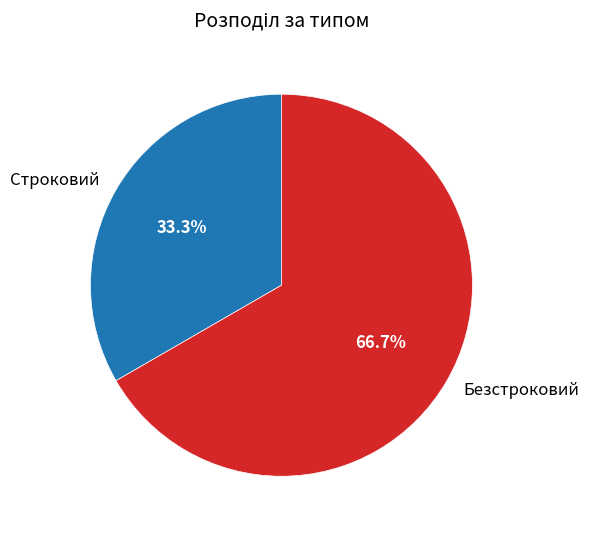

Does any single category account for the majority?

Yes